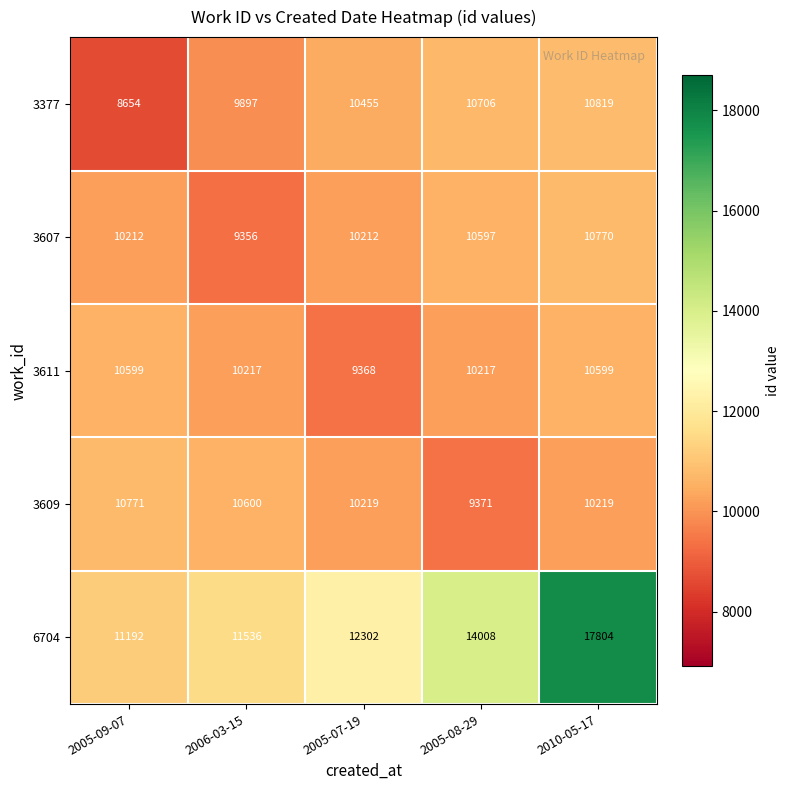

Reading left to right, what are all the values shown in this chart?

3377: 8654	9897	10455	10706	10819
3607: 10212	9356	10212	10597	10770
3611: 10599	10217	9368	10217	10599
3609: 10771	10600	10219	9371	10219
6704: 11192	11536	12302	14008	17804